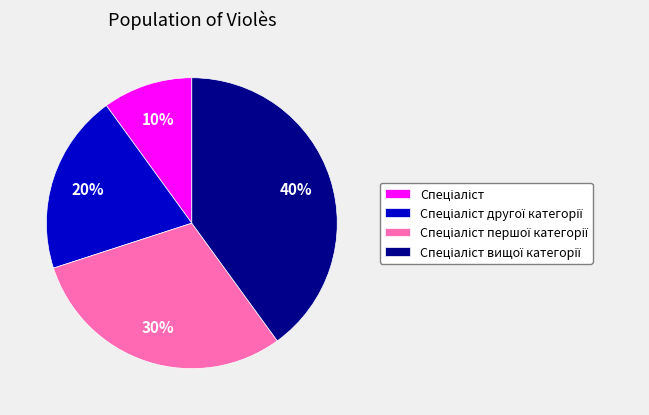

To the nearest percent, what is the difference between the largest and smallest slice percentages?

30%